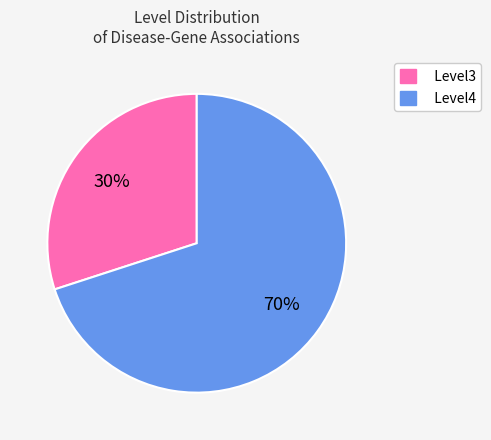

True or false: Level4 accounts for 70% of the total.

True